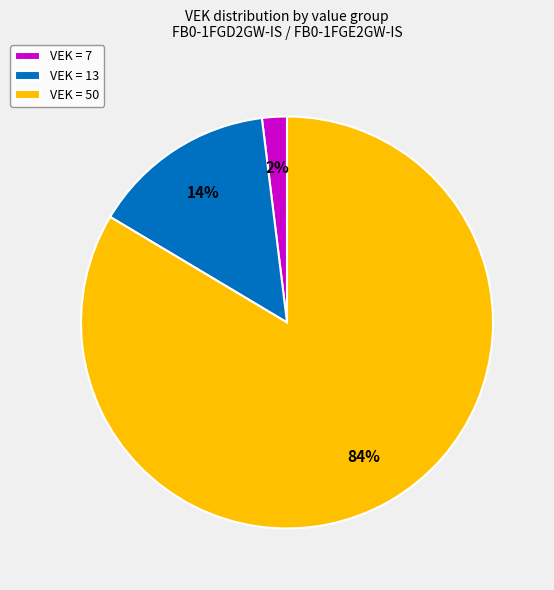

Between VEK = 50 and VEK = 7, which is larger?

VEK = 50